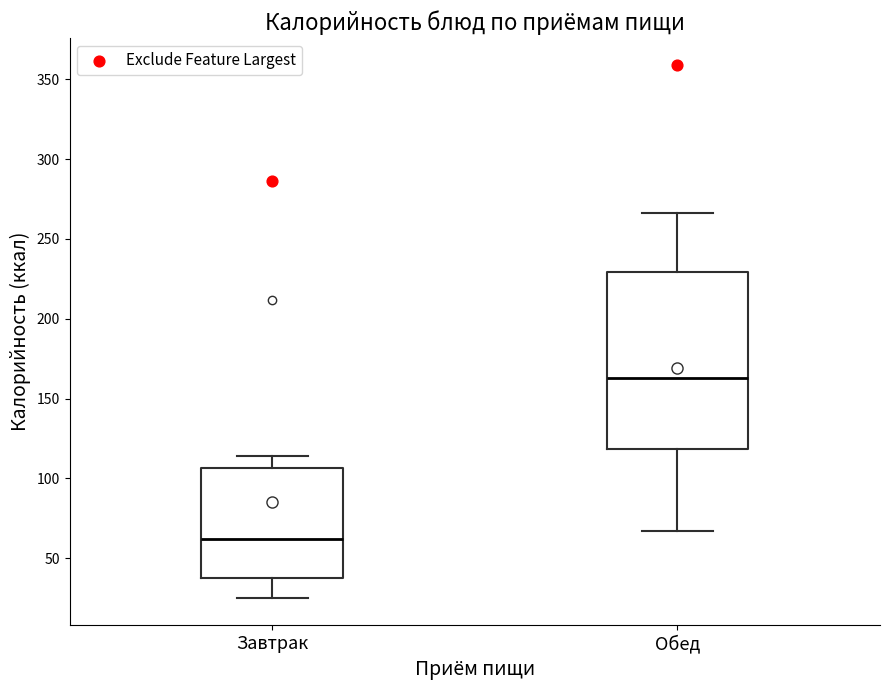

Which box's median line is the highest?

Обед